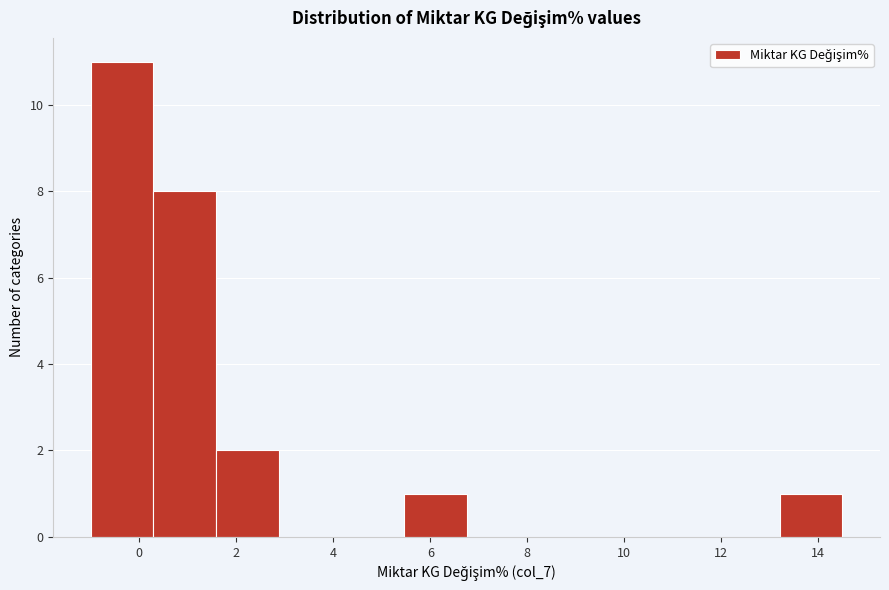

Which range on the x-axis has the tallest bar?

-1.0 to 0.2